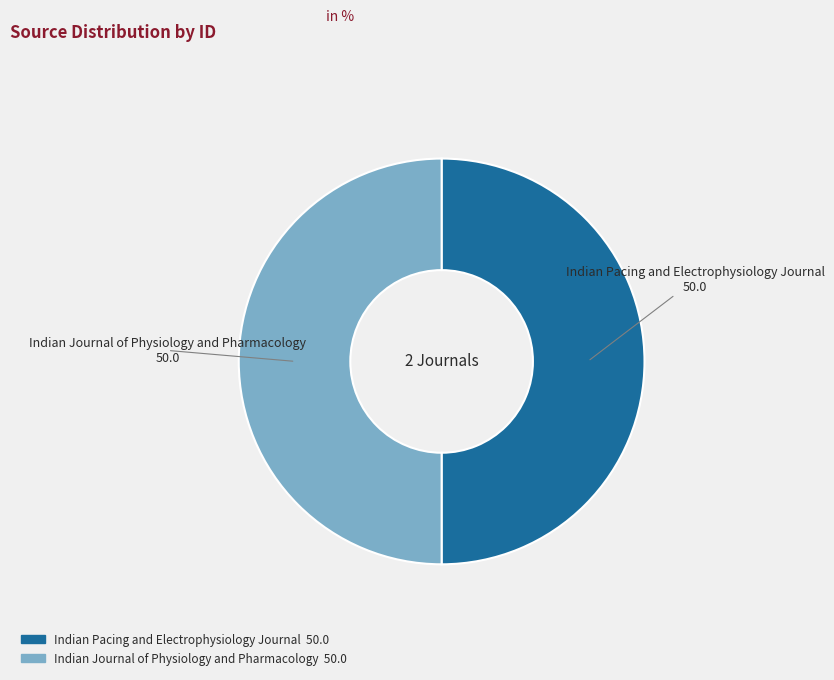

Do Indian Pacing and Electrophysiology Journal and Indian Journal of Physiology and Pharmacology together represent more than half of the pie?

Yes